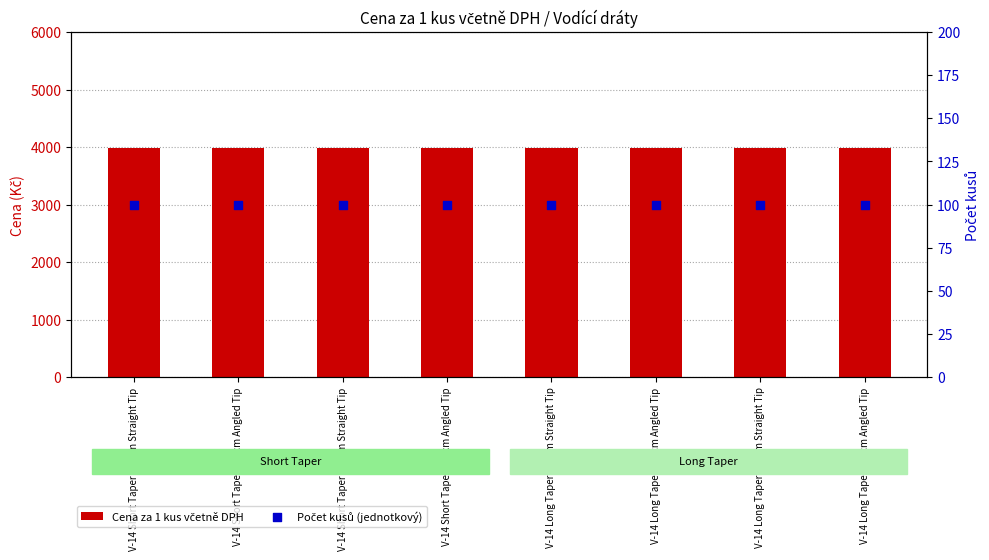

At how many categories does at least one series exceed 2341?

8